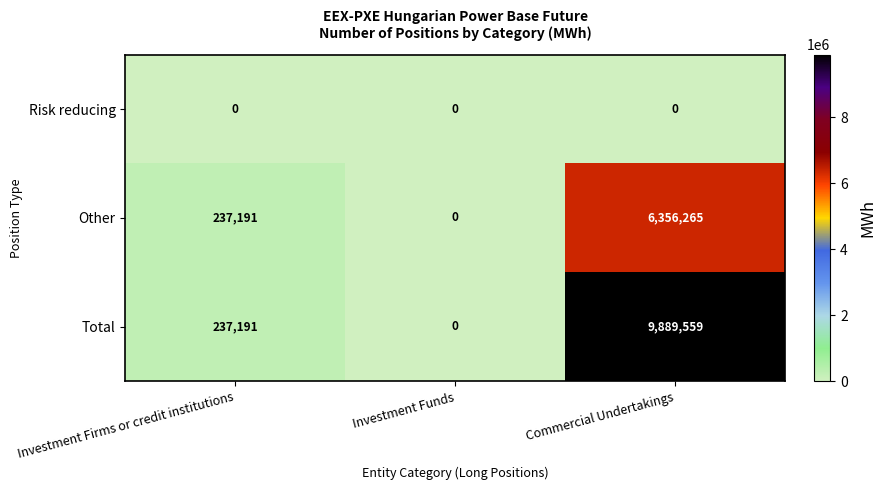

True or false: Total has a value of 4280390 at Commercial Undertakings.

False